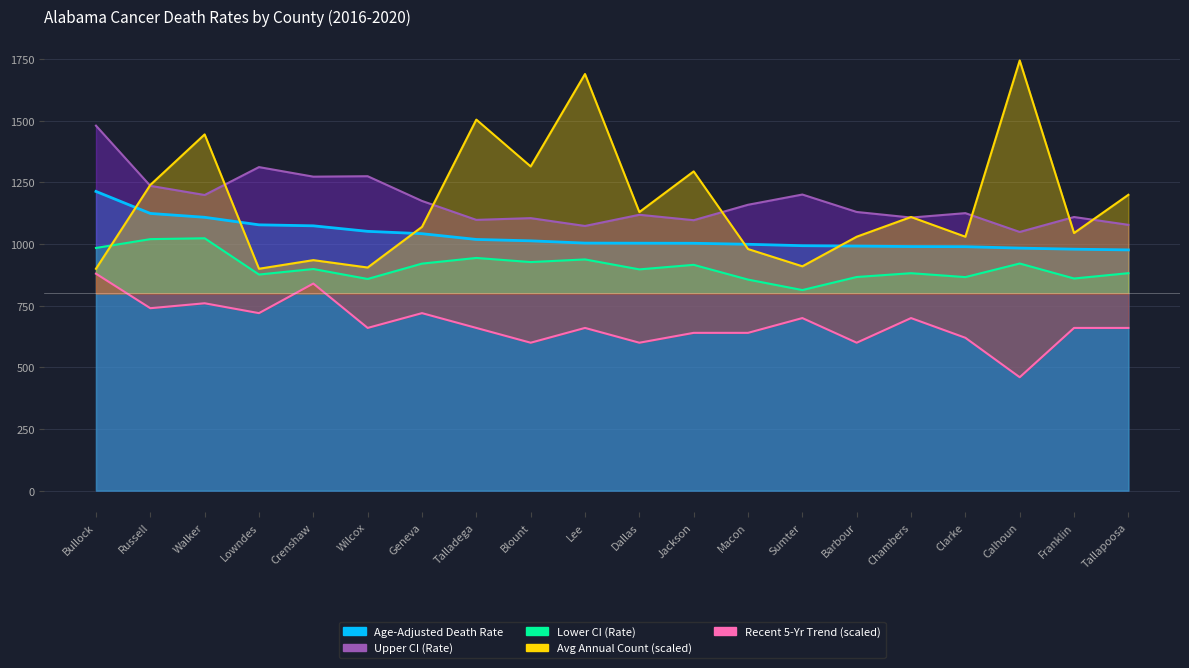

At which label does Upper CI (Rate) reach its peak?

Bullock